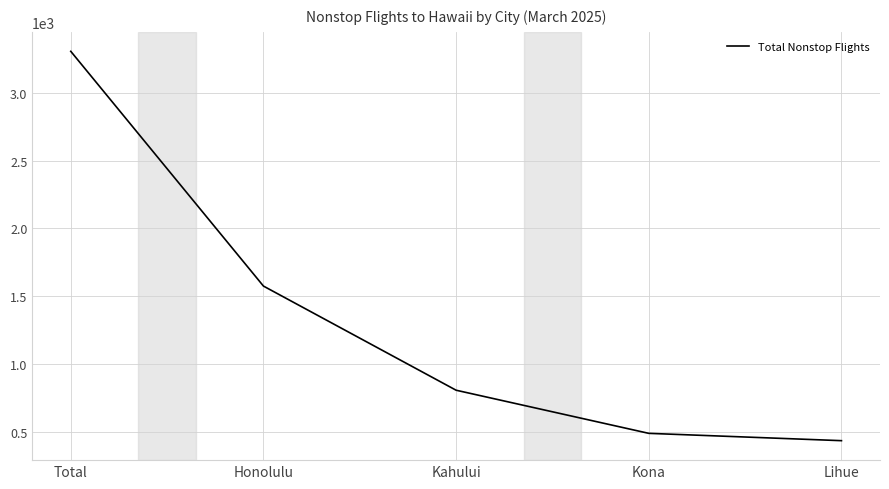

The value at Lihue is 137. True or false?

False